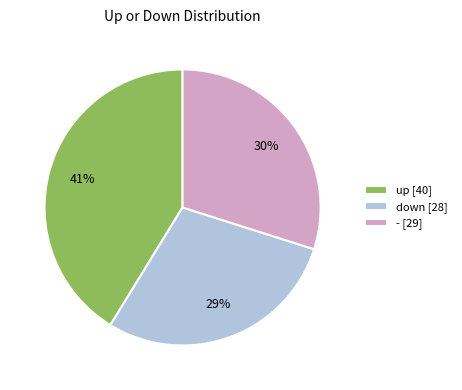

Which has a higher value, down or -?

-